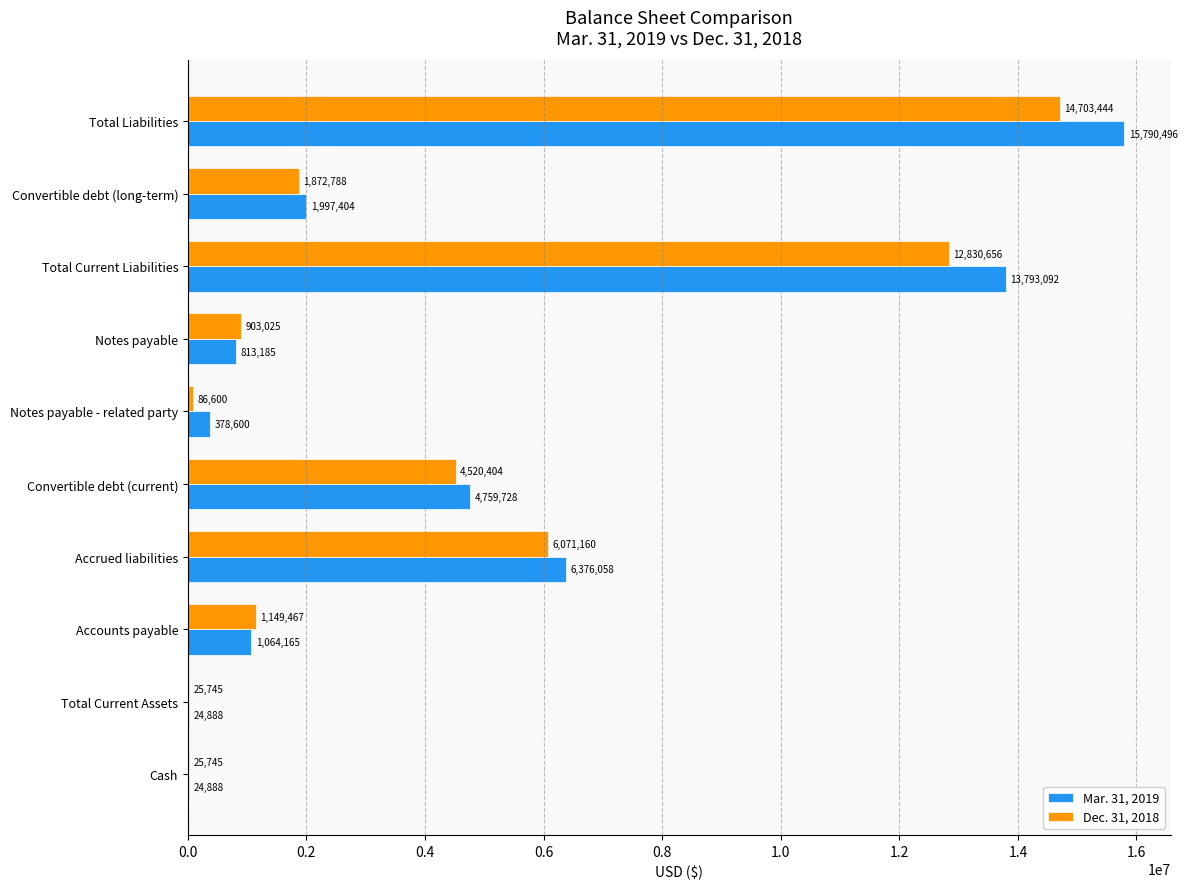

At which label is Mar. 31, 2019 closest to 7907692?

Accrued liabilities